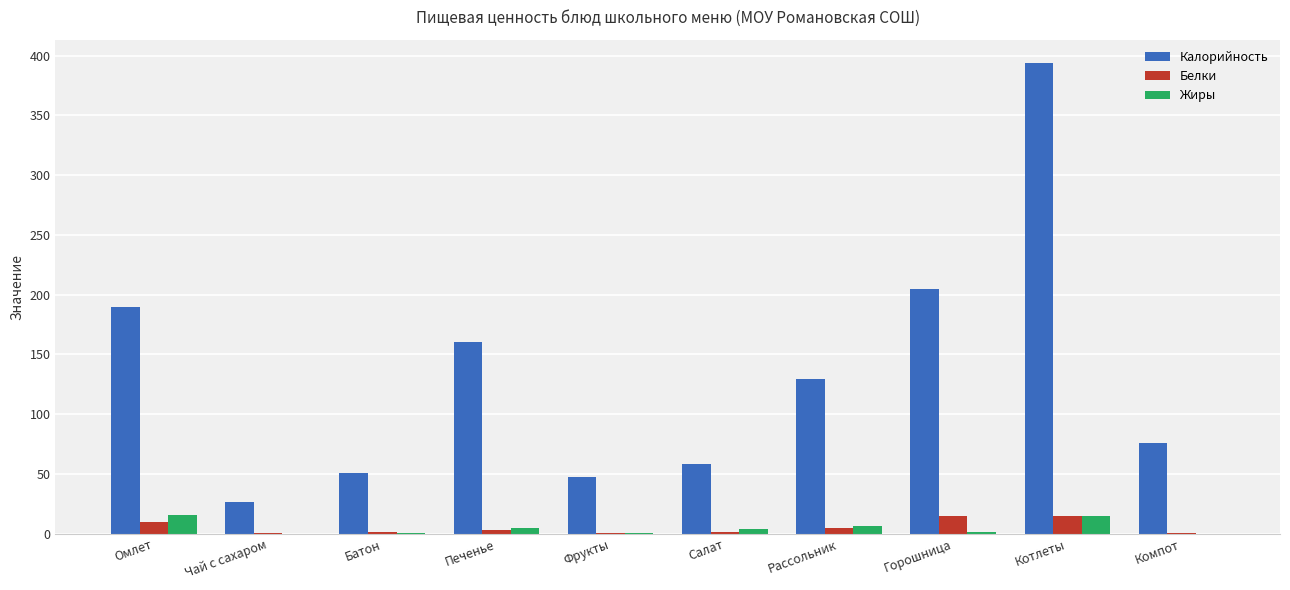

At which category is the sum across all series the highest?

Котлеты